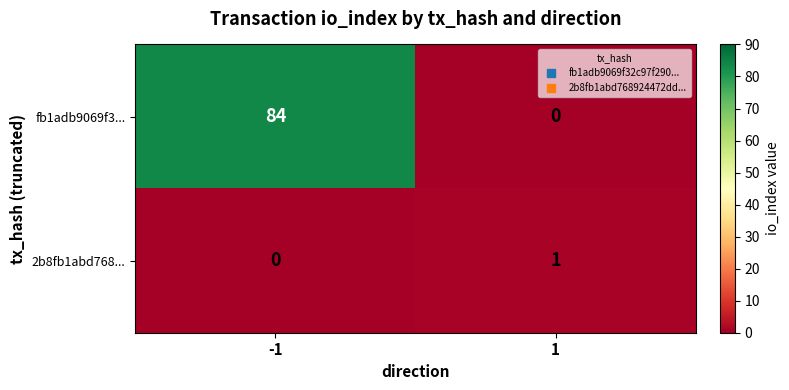

What is the sum of all fb1adb9069f3... values?

84